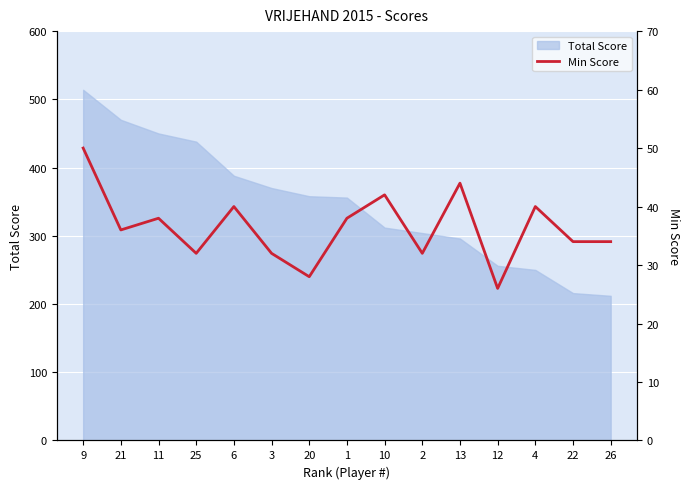

How many lines are shown in the chart?

1